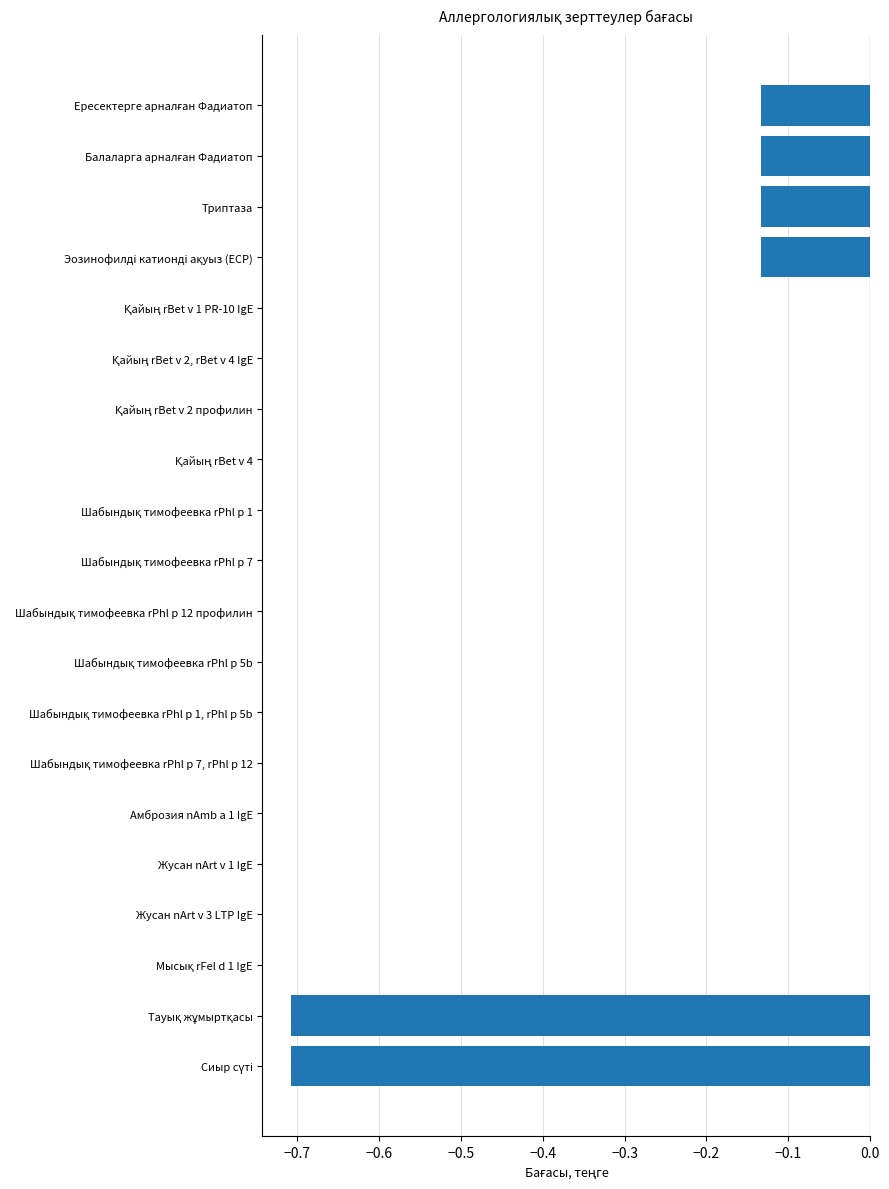

Count the values in the range 0 to 1.

14